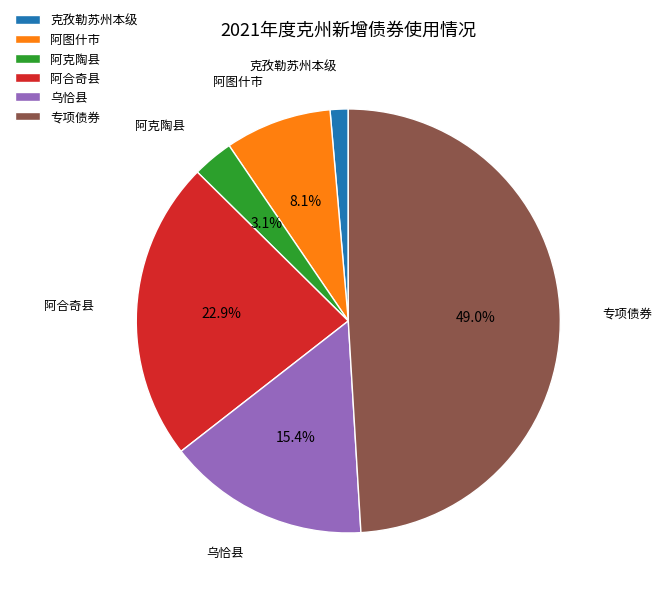

Combined, do 阿合奇县 and 专项债券 account for over 50%?

Yes